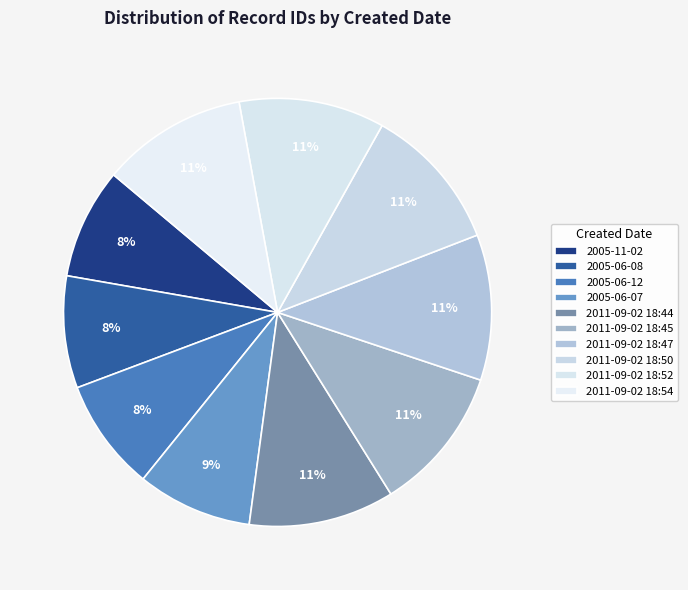

Does any single category account for the majority?

No